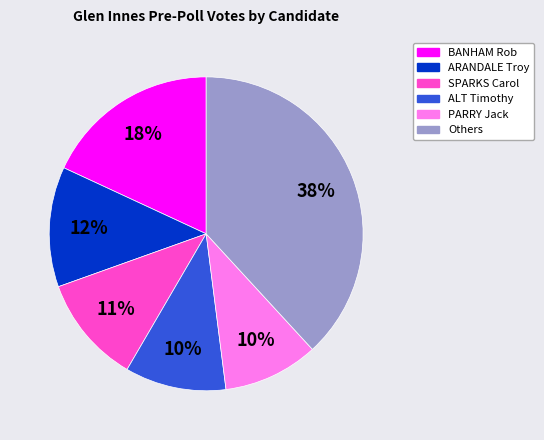

To the nearest percent, what is the difference between the largest and smallest slice percentages?

28%